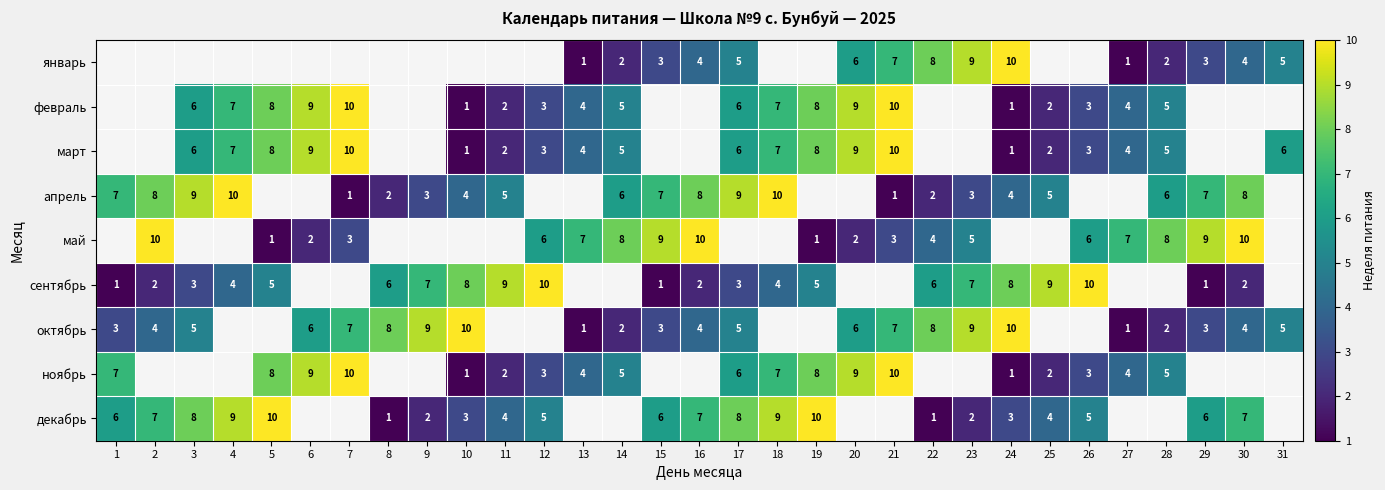

What is the sum of the октябрь values at 30 and 29?

7